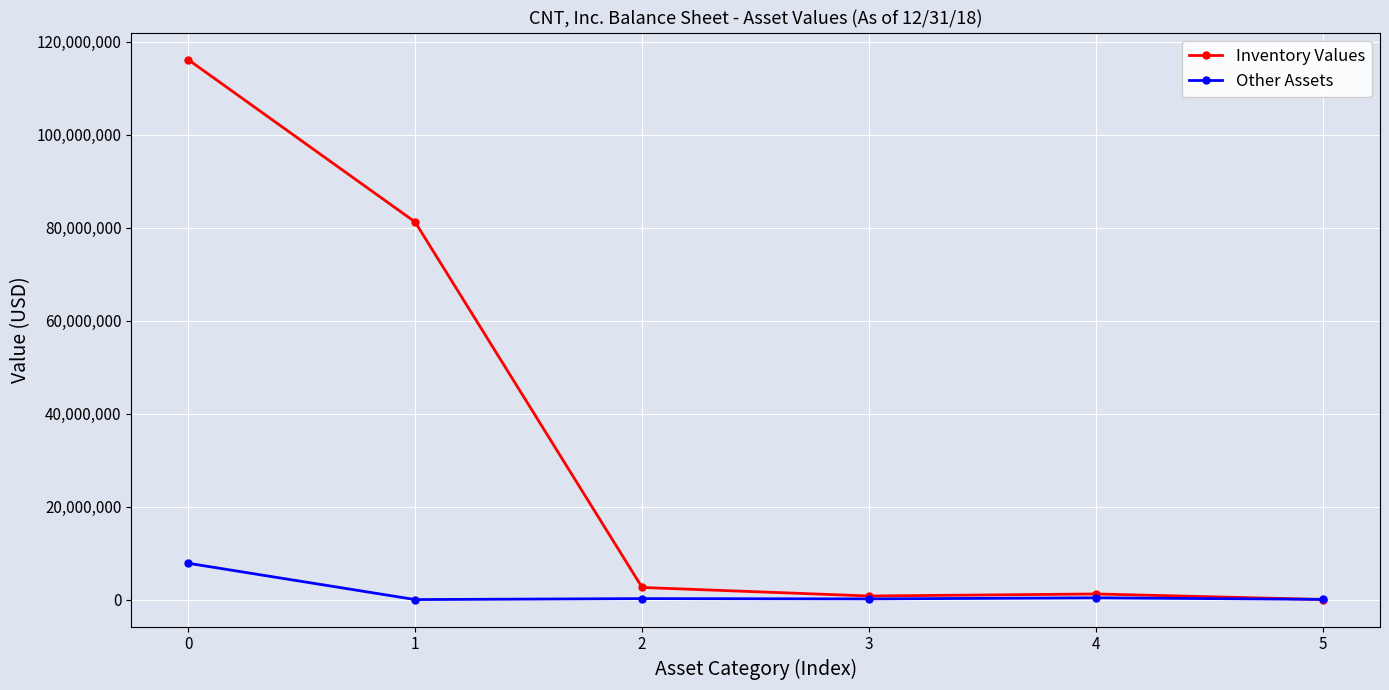

Which series changed the most between 0 and 2?

Inventory Values